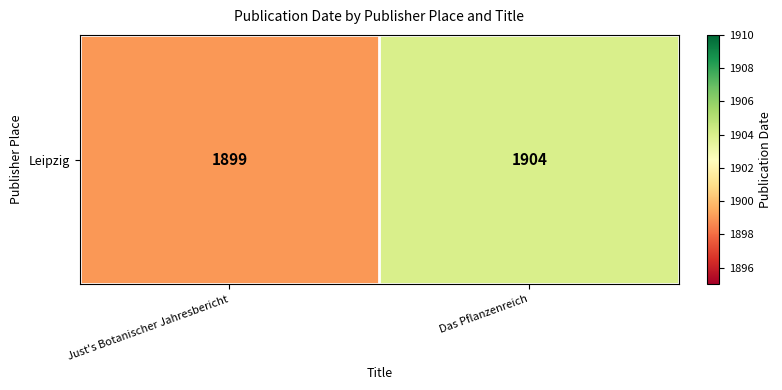

What is the difference between the maximum and minimum values?

5